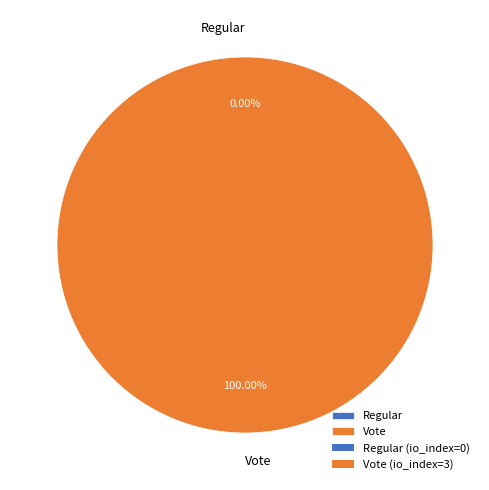

Rank the categories by value from highest to lowest.

Vote, Regular